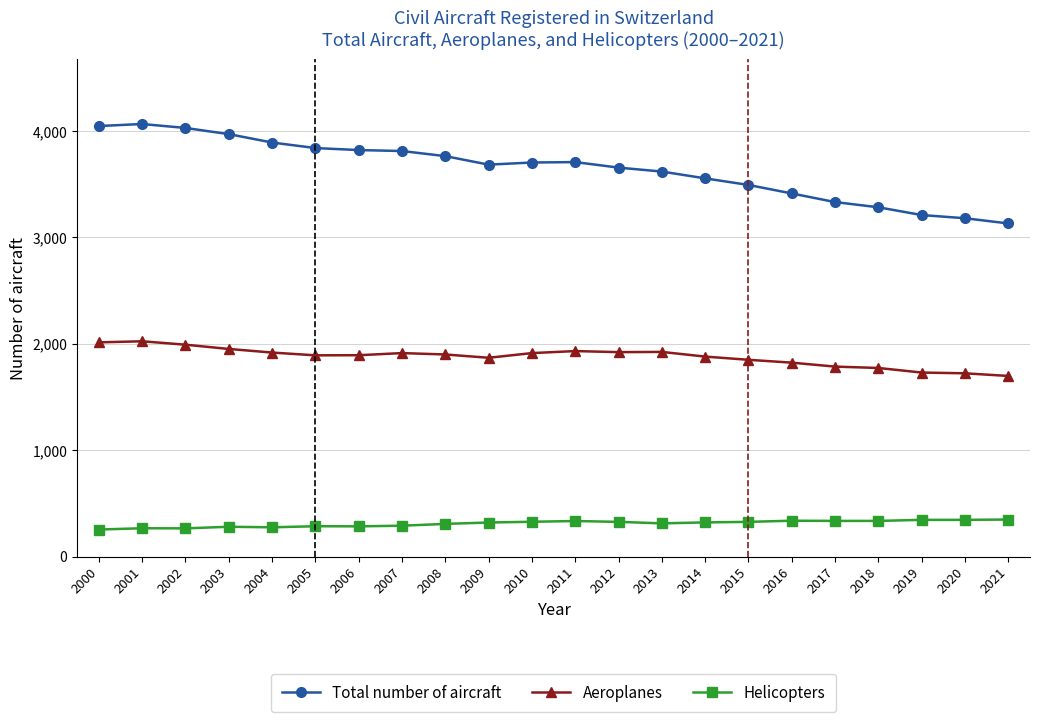

True or false: Aeroplanes has more than 1 points higher than both neighbors.

True